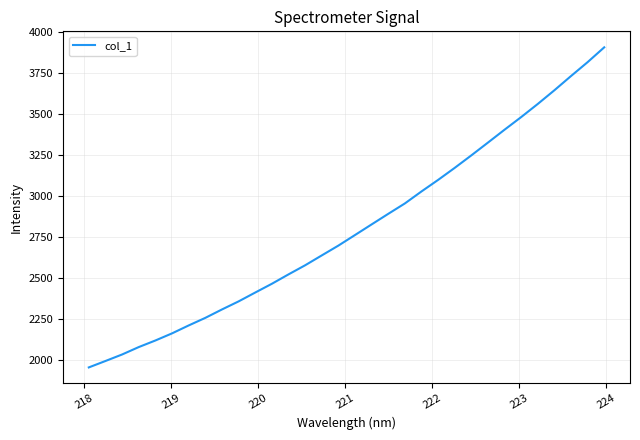

What is the smallest value displayed?

1957.7